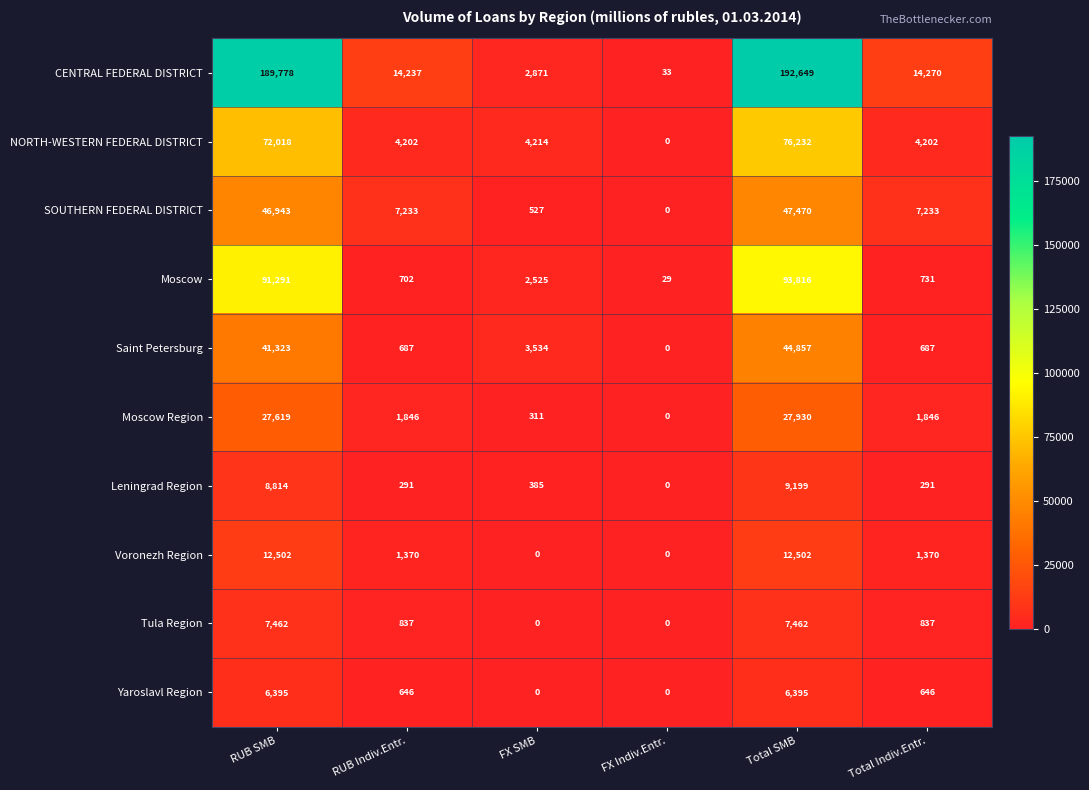

At which category is the sum across all series the highest?

Total SMB